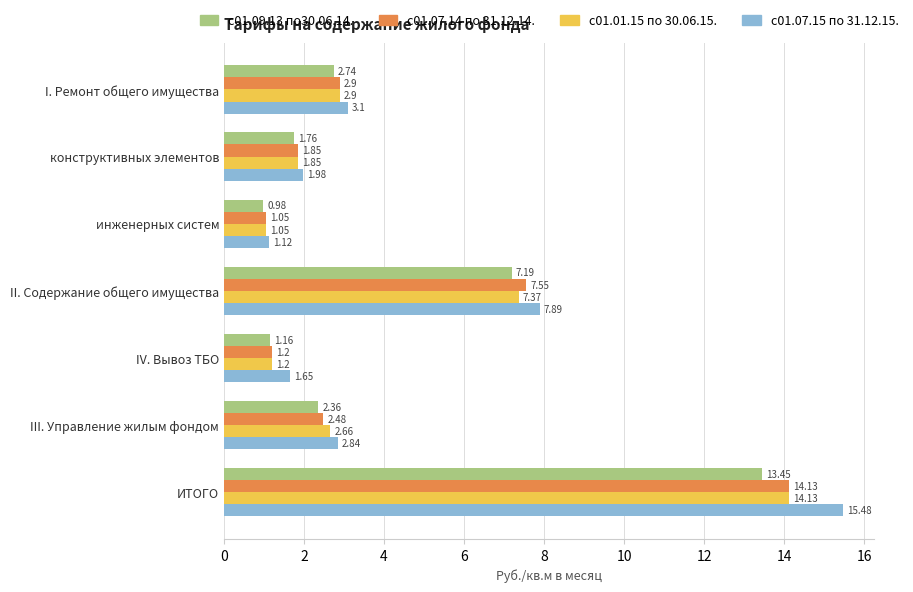

At which label does с01.01.15 по 30.06.15. reach its minimum?

инженерных систем